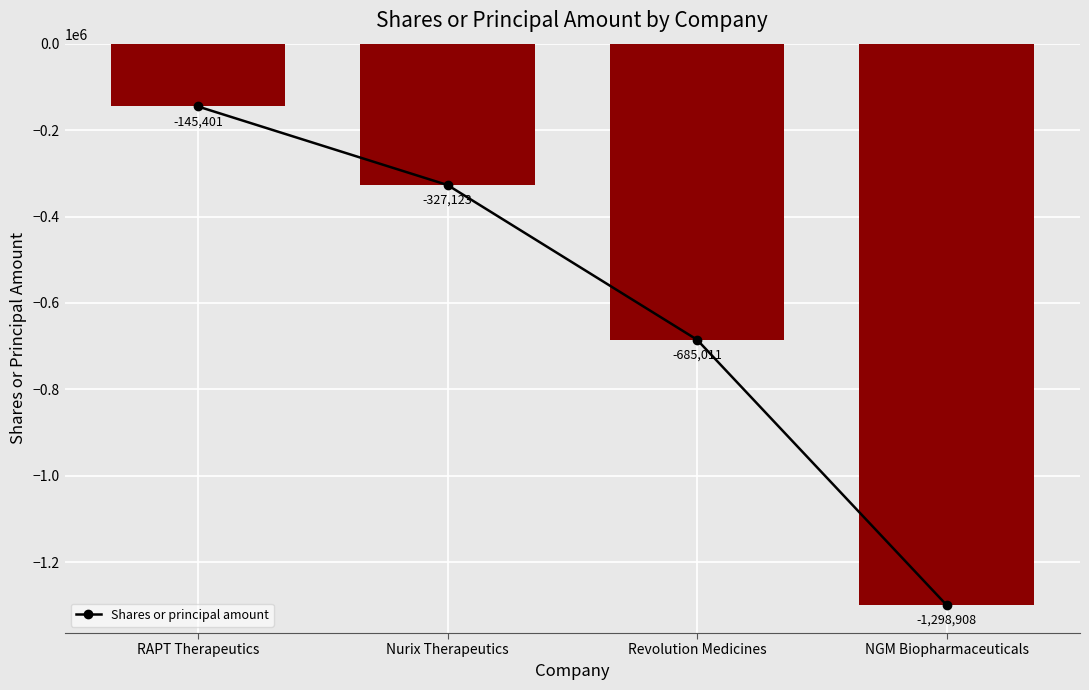

Between RAPT Therapeutics and Revolution Medicines, which is larger?

RAPT Therapeutics